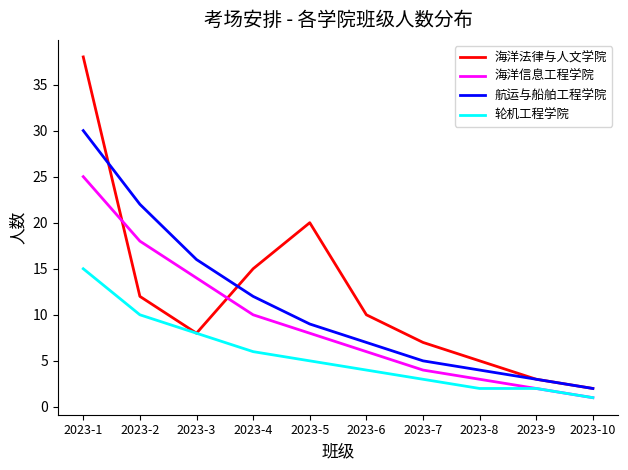

What is the total value across all series at 2023-8?

14